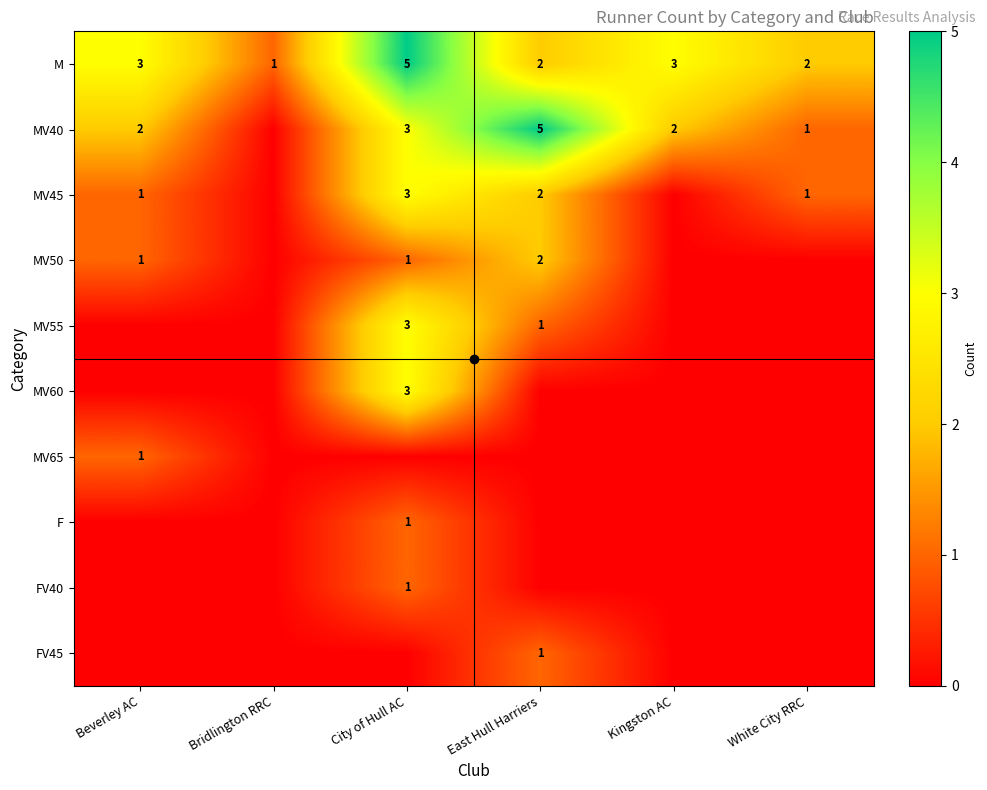

True or false: M has a value of 3 at Kingston AC.

True